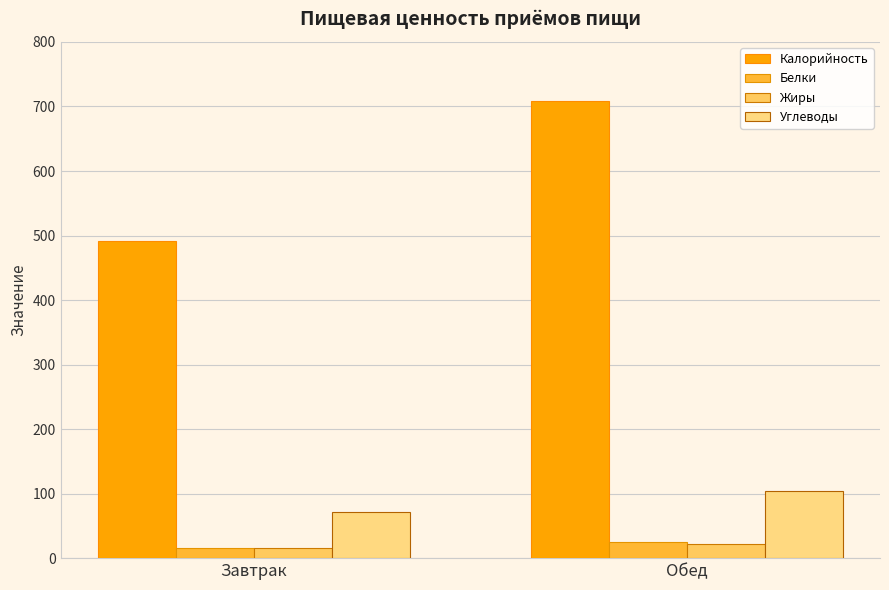

At how many categories does at least one series exceed 278?

2